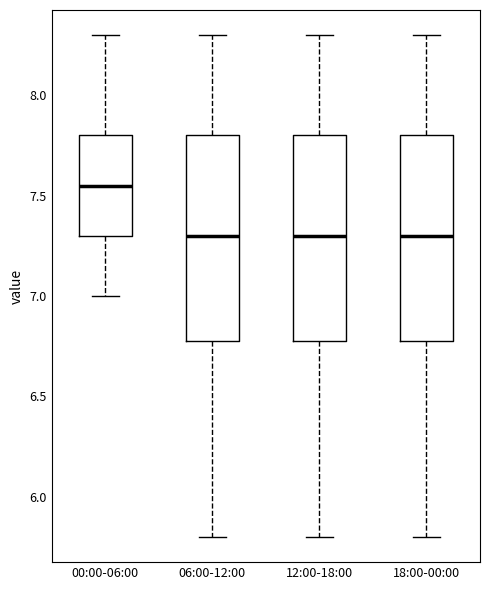

Reading left to right, read every box against the y-axis: the position of its median line, the range the box covers, and the ends of its whiskers. The values are not printed on the chart, so give them approximately, as read against the axis.

00:00-06:00: median 7.55, box 7.30 to 7.80, whiskers 7.00 to 8.30
06:00-12:00: median 7.30, box 6.80 to 7.80, whiskers 5.80 to 8.30
12:00-18:00: median 7.30, box 6.80 to 7.80, whiskers 5.80 to 8.30
18:00-00:00: median 7.30, box 6.80 to 7.80, whiskers 5.80 to 8.30